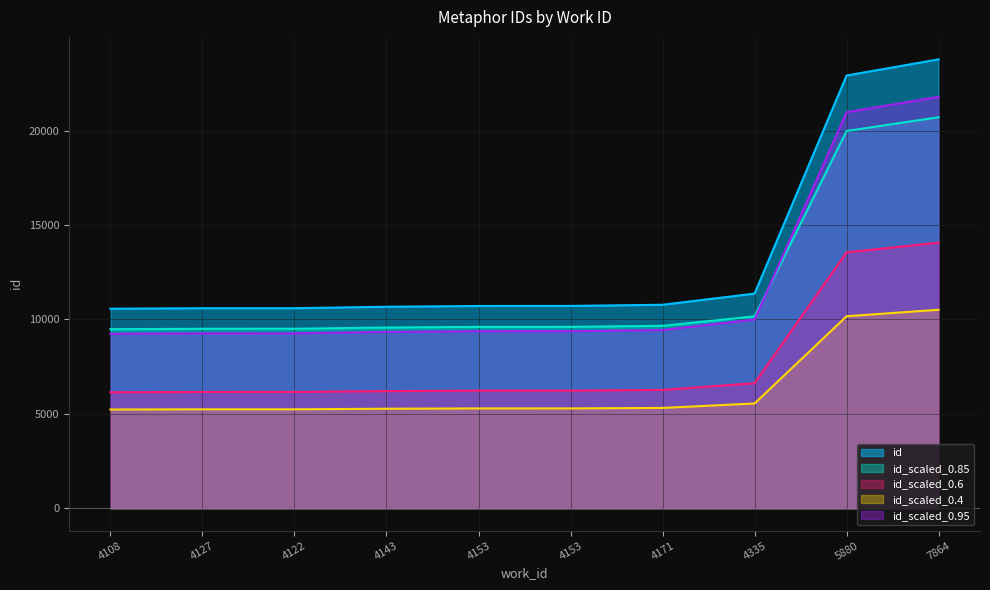

List the labels in order of value, largest first.

7864, 5880, 4335, 4171, 4153, 4153, 4143, 4122, 4127, 4108